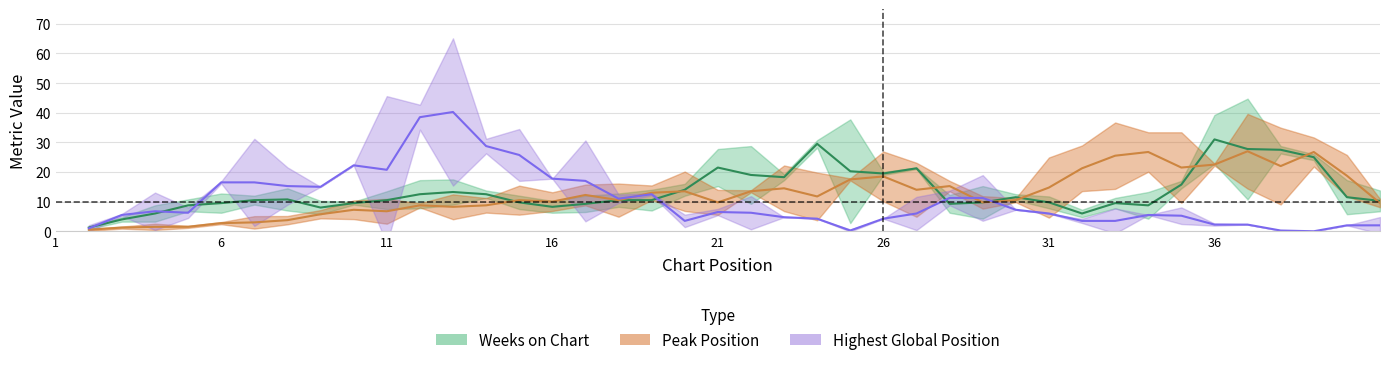

Count the number of data series in this chart.

3